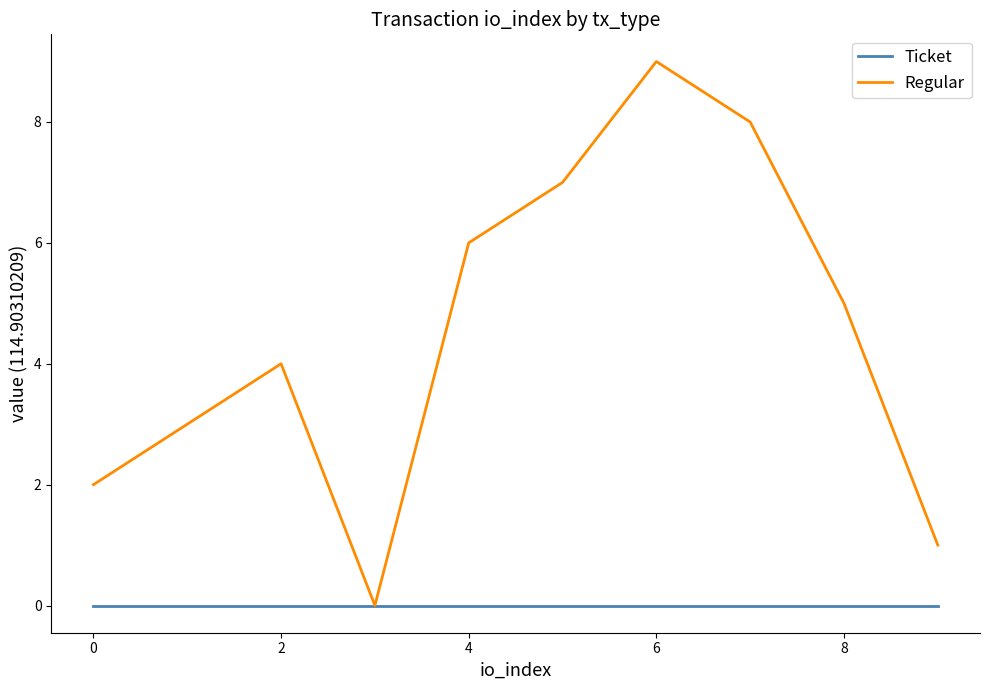

Rank the series by their average value, from highest to lowest.

Regular, Ticket